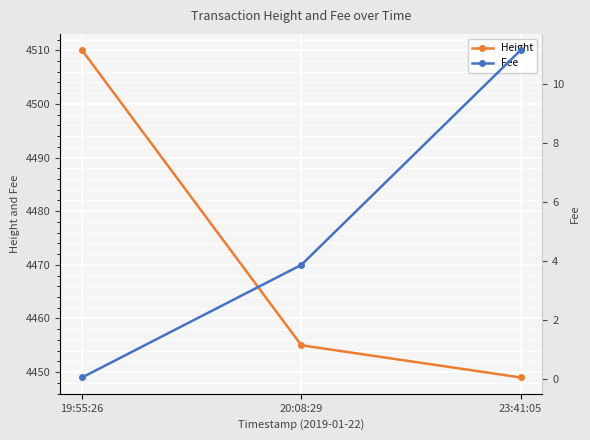

Where does the Fee series first go above 3?

20:08:29